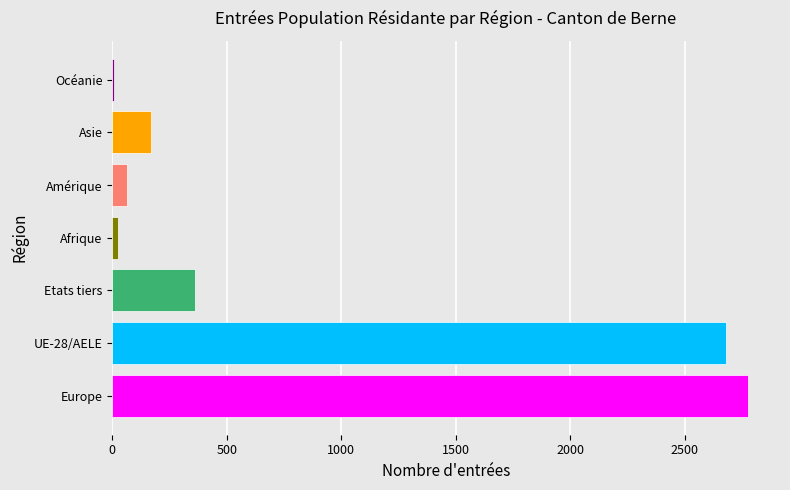

What is the maximum value shown in the chart?

2777